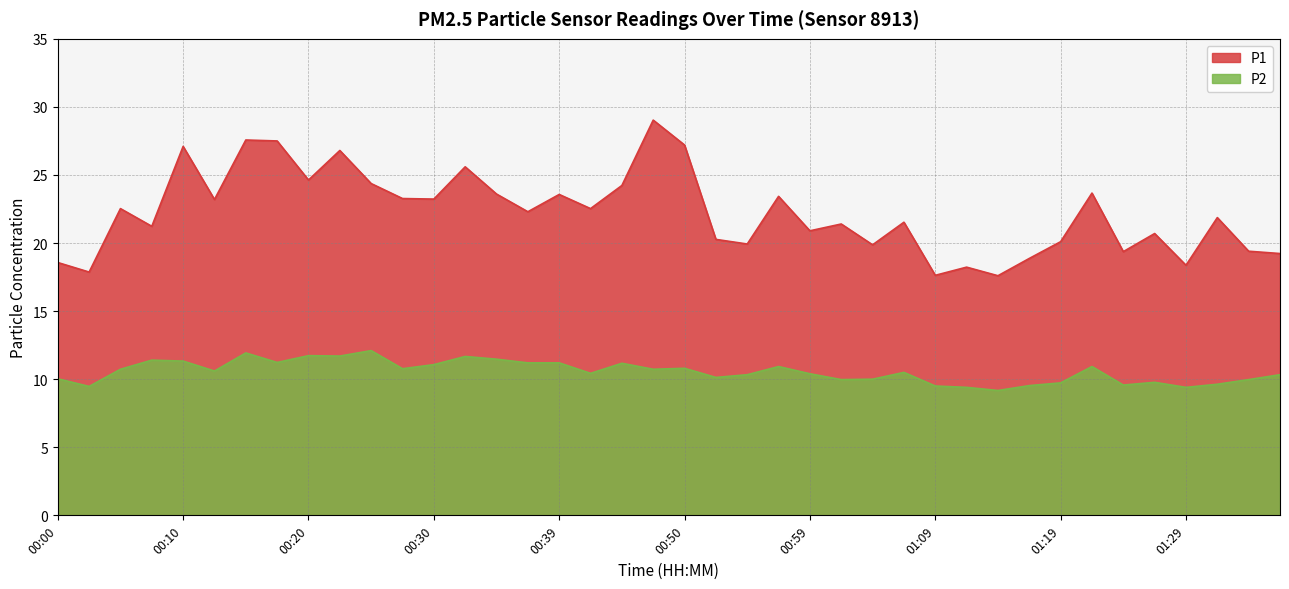

What is the sum of all P2 values?

421.9